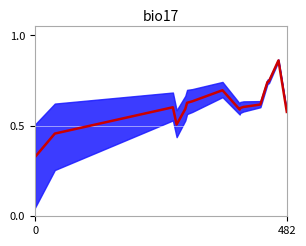

Count the number of data series in this chart.

1